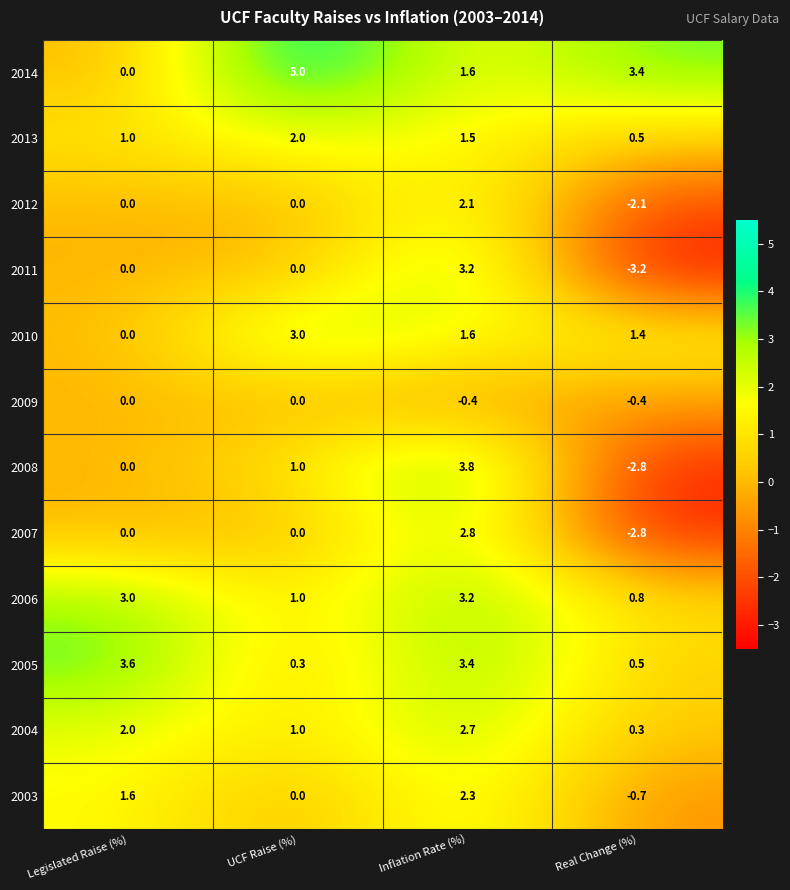

List the labels in order of 2003 value, smallest first.

Real Change (%), UCF Raise (%), Legislated Raise (%), Inflation Rate (%)